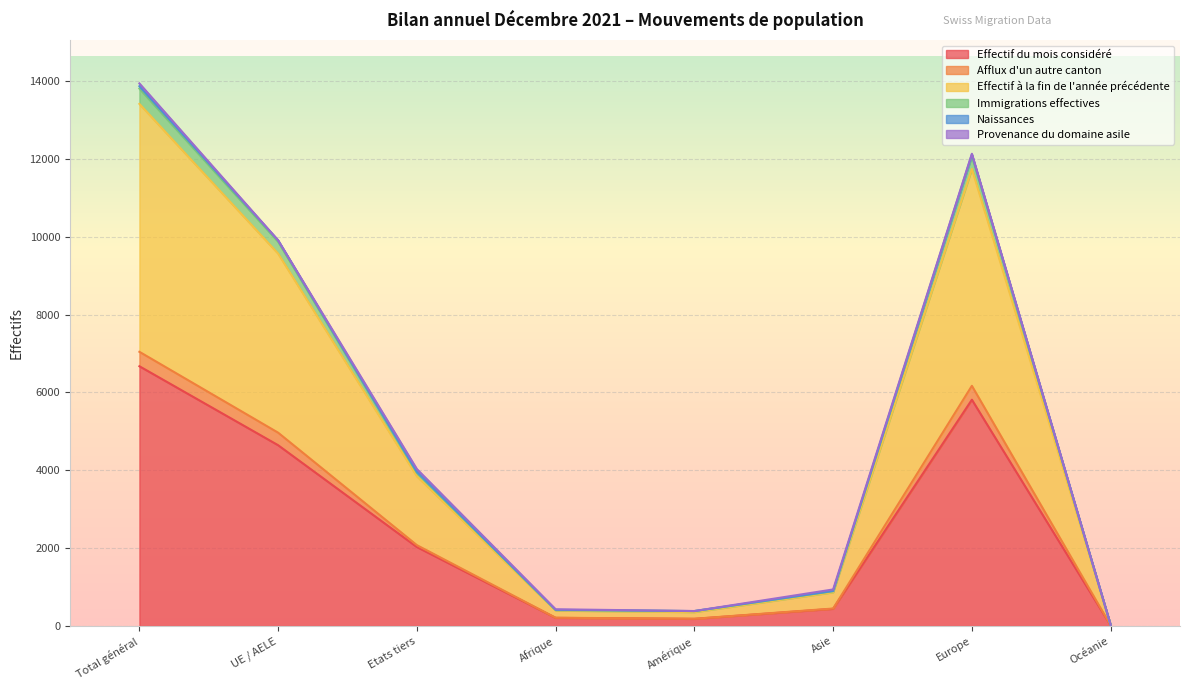

At which category is the sum across all series the highest?

Total général